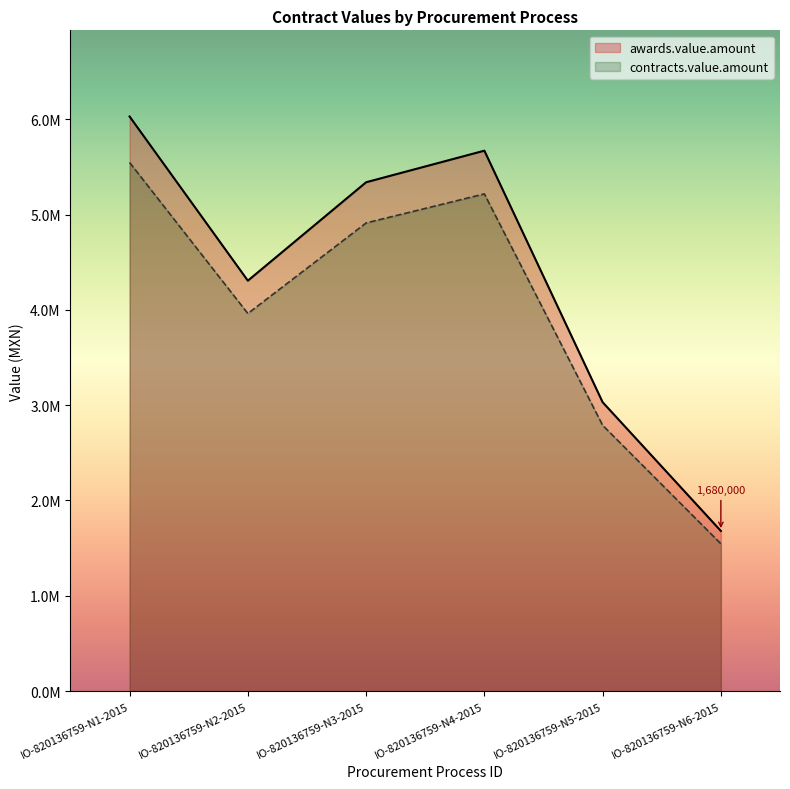

List the series in order of their peak value, highest first.

awards.value.amount, contracts.value.amount